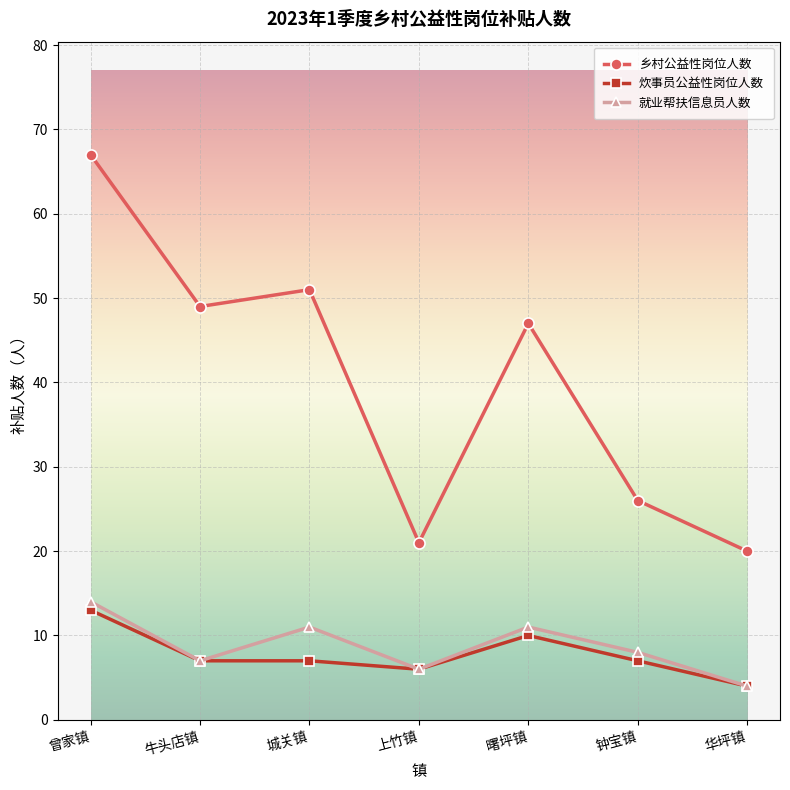

True or false: 乡村公益性岗位人数 and 炊事员公益性岗位人数 intersect in this chart.

False